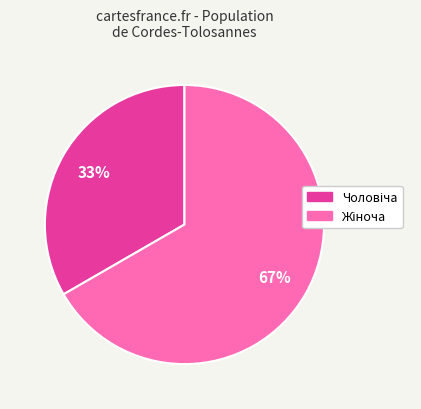

Is there any slice that represents more than half of the pie?

Yes